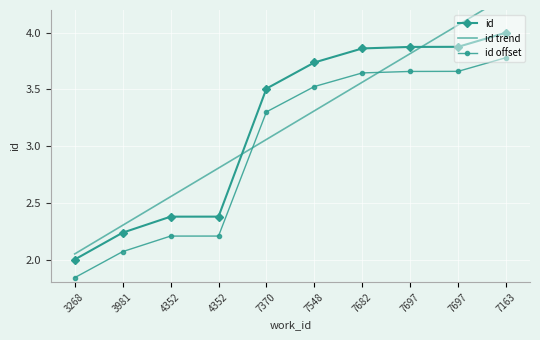

At which category is the sum across all series the highest?

7163